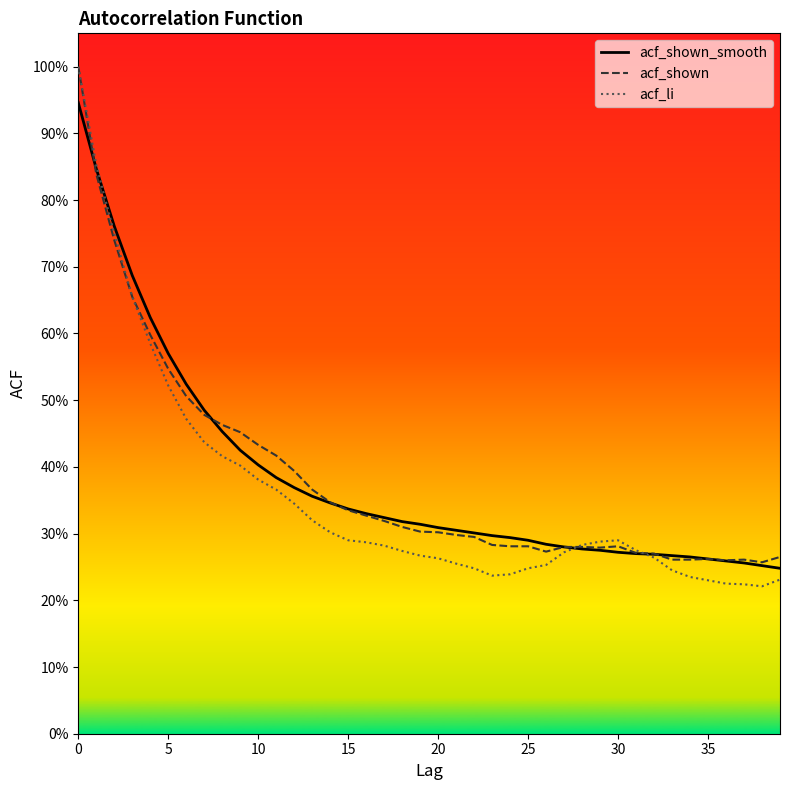

Count the number of categories in the chart.

40